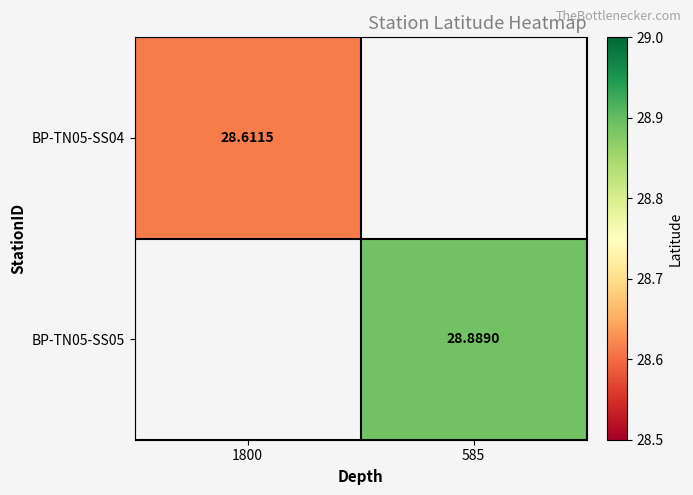

Rank the series by their maximum value, from lowest to highest.

BP-TN05-SS04, BP-TN05-SS05